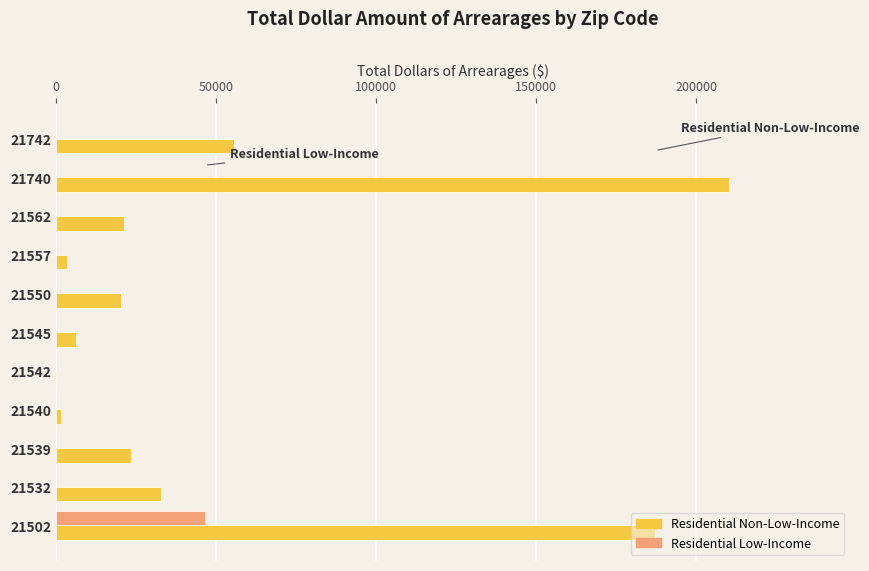

Which series changed the most between 21550 and 21742?

Residential Non-Low-Income